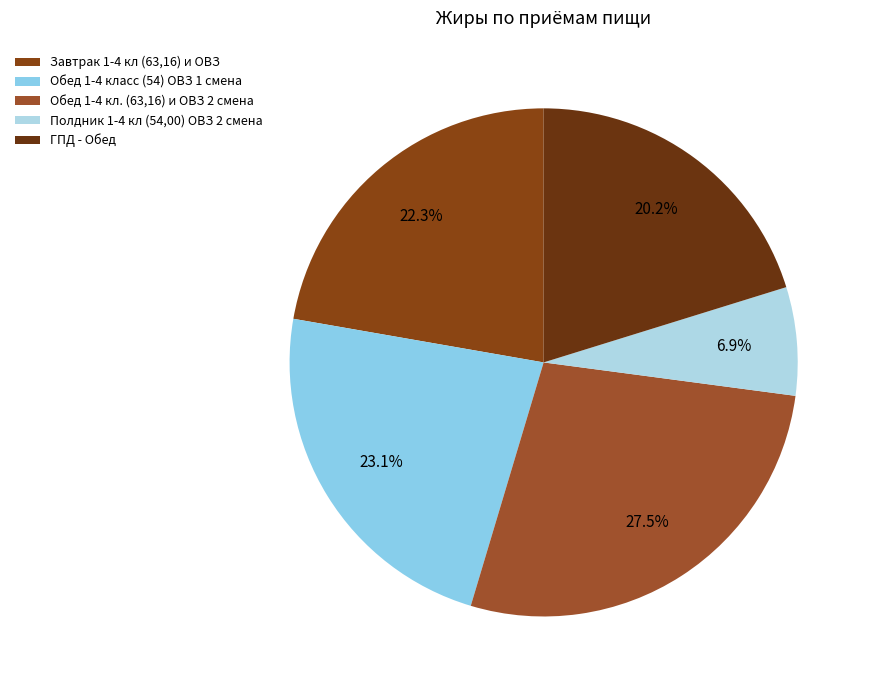

To the nearest percent, what percentage of the pie is ГПД - Обед?

20%